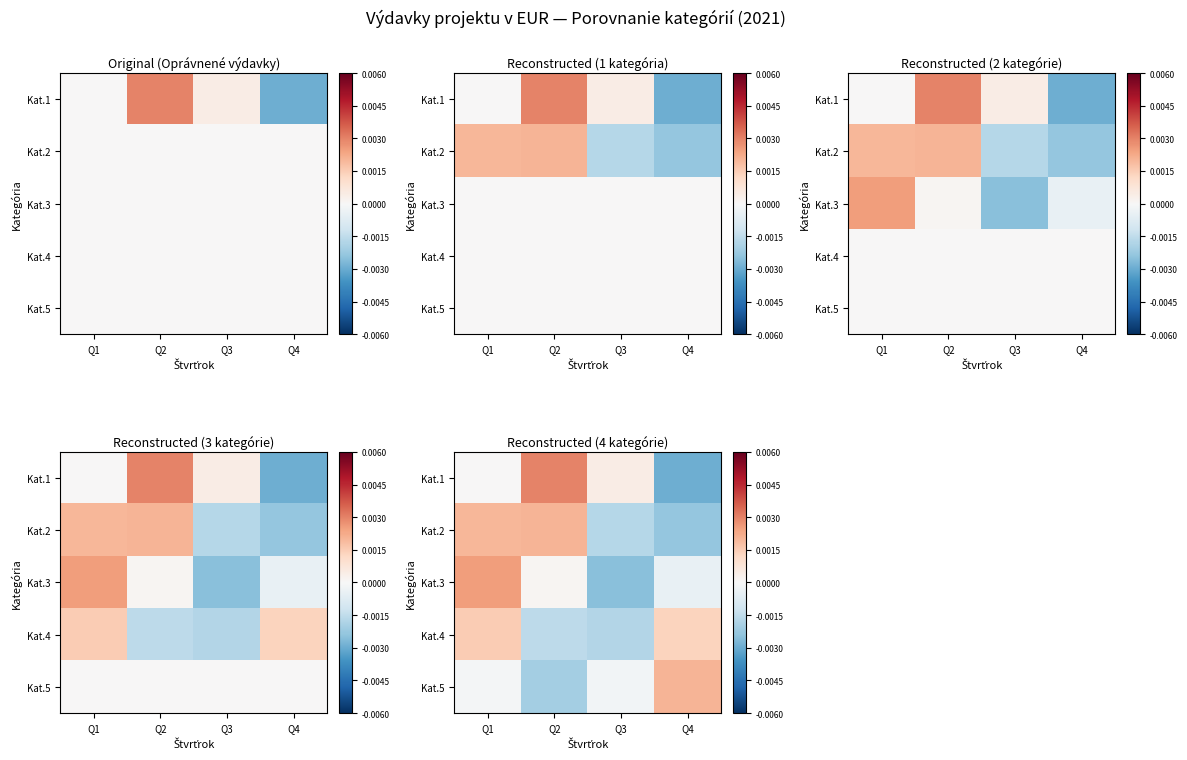

At which category is the sum across all series the highest?

Q1